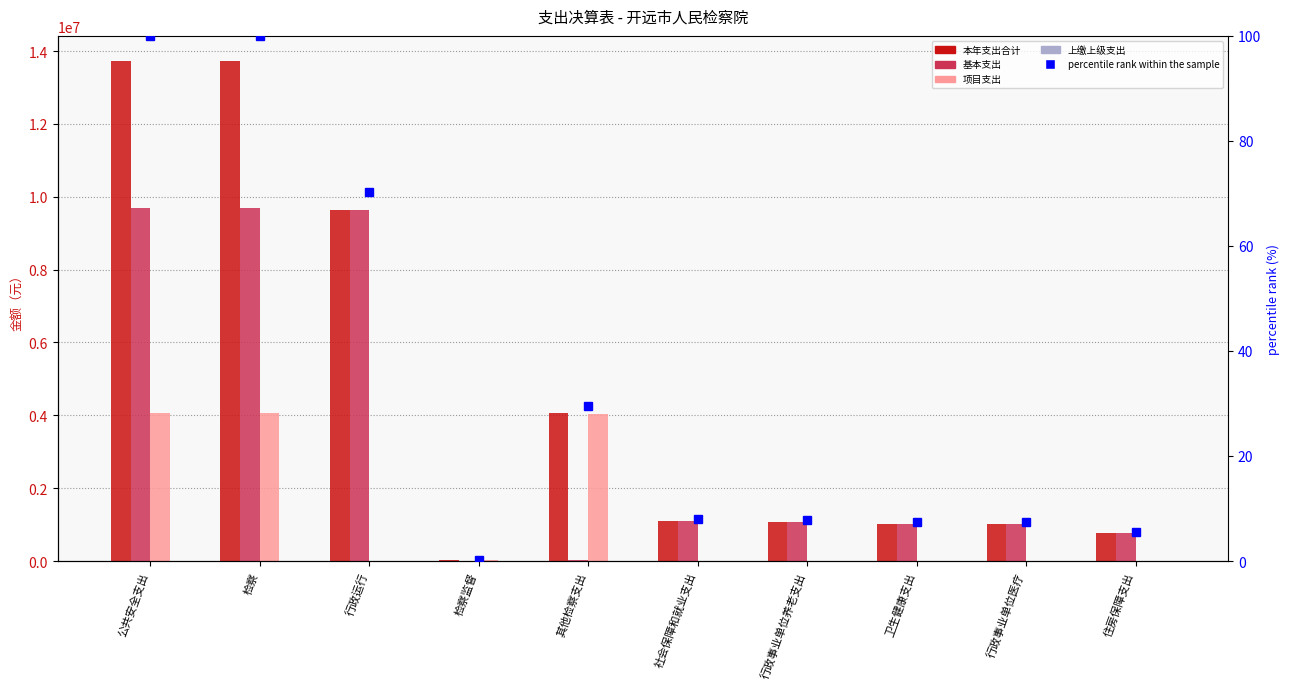

The 上缴上级支出 series shows 0.0 at 公共安全支出. True or false?

True